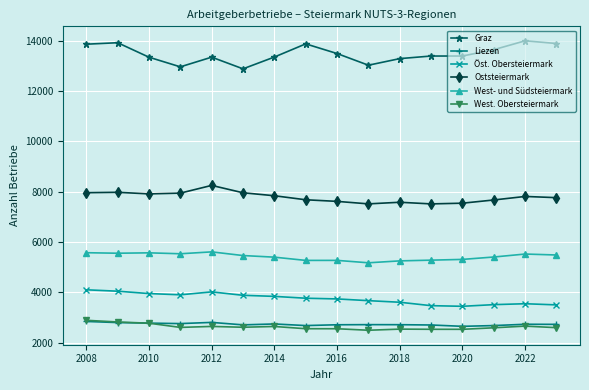

What is the difference between the maximum and second lowest values in the Öst. Obersteiermark series?

631